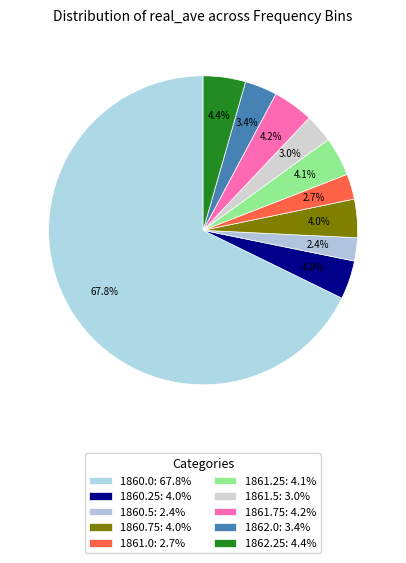

What portion of the pie excludes 1860.75?

96.0%